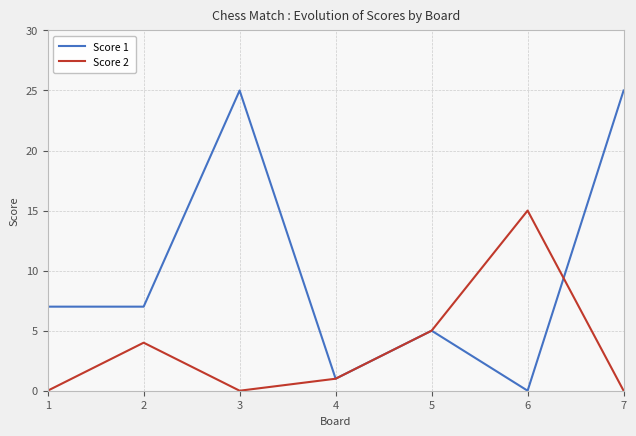

What is the difference between the Score 2 values at 1 and 2?

4